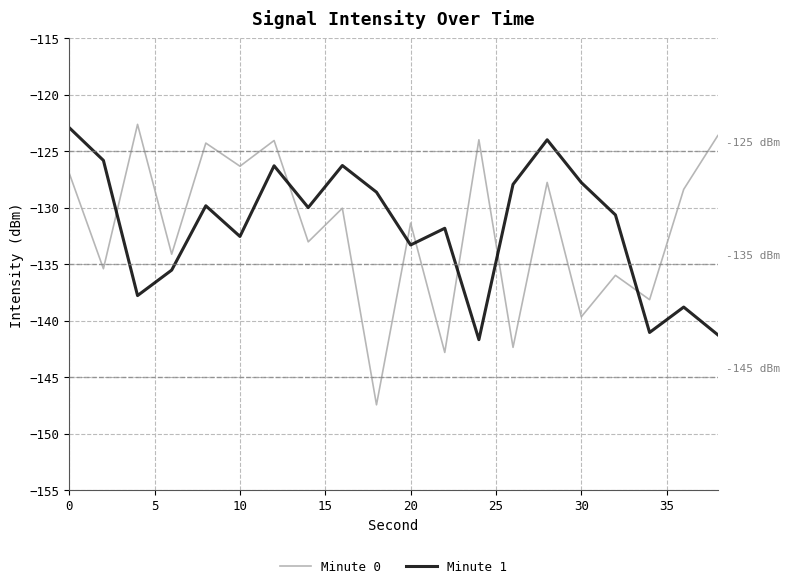

What is the maximum value for Minute 1?

-122.9